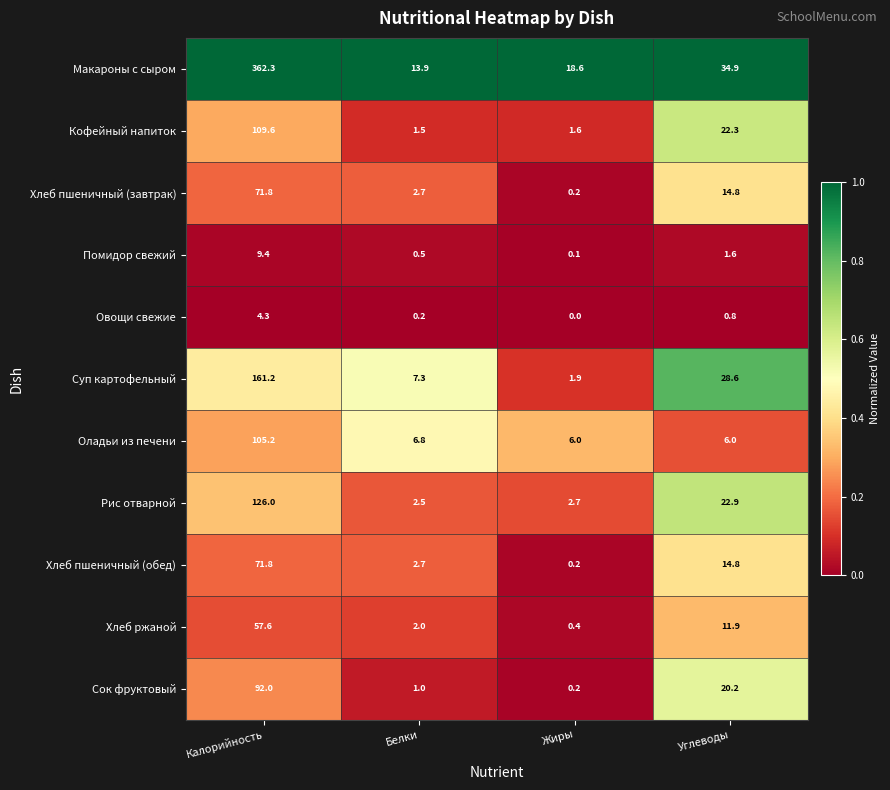

At which label does Оладьи из печени reach its peak?

Калорийность